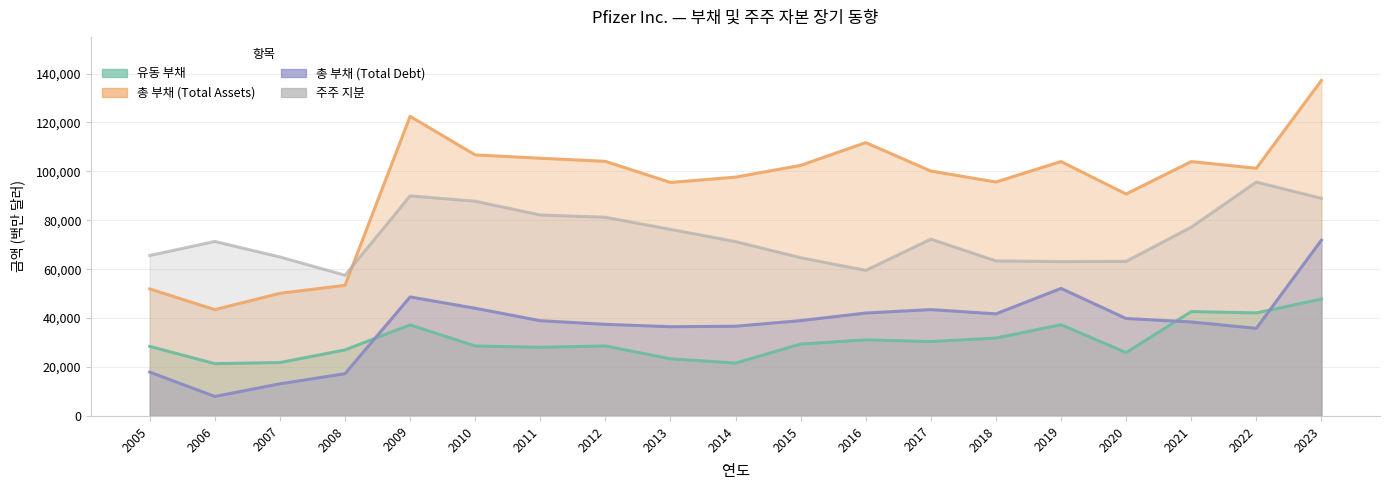

Where is the first local maximum for 유동 부채?

2009